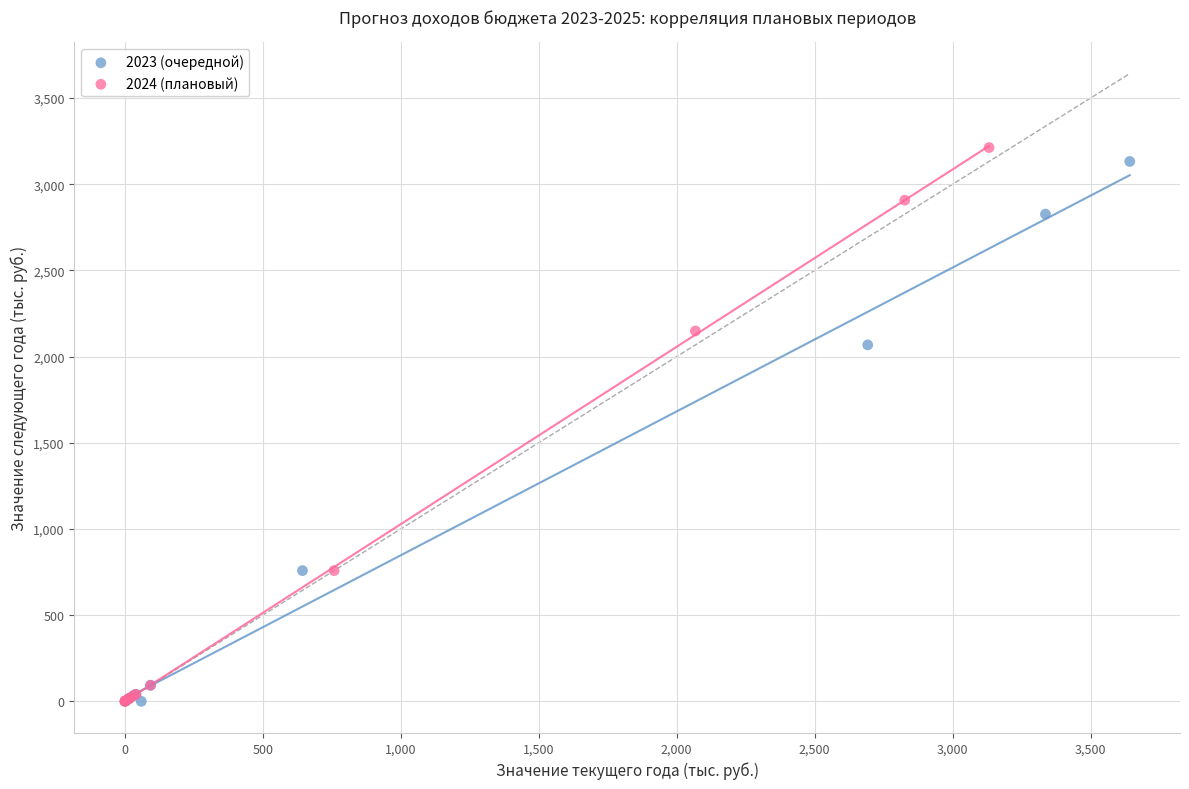

Which series has the widest spread of Y values?

2024 (плановый)